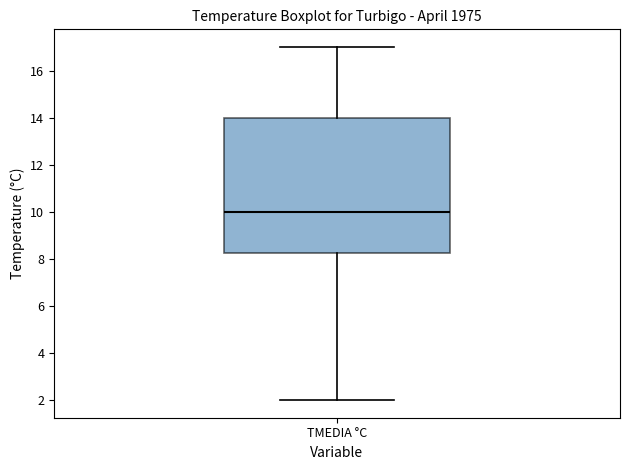

Transcribe this box plot: give where the median line is, the range the box spans, and where the two whiskers end, as read against the y-axis. The values are not printed on the chart, so give them approximately, as read against the axis.

median 10.0, box 8.2 to 14.0, whiskers 2.0 to 17.0